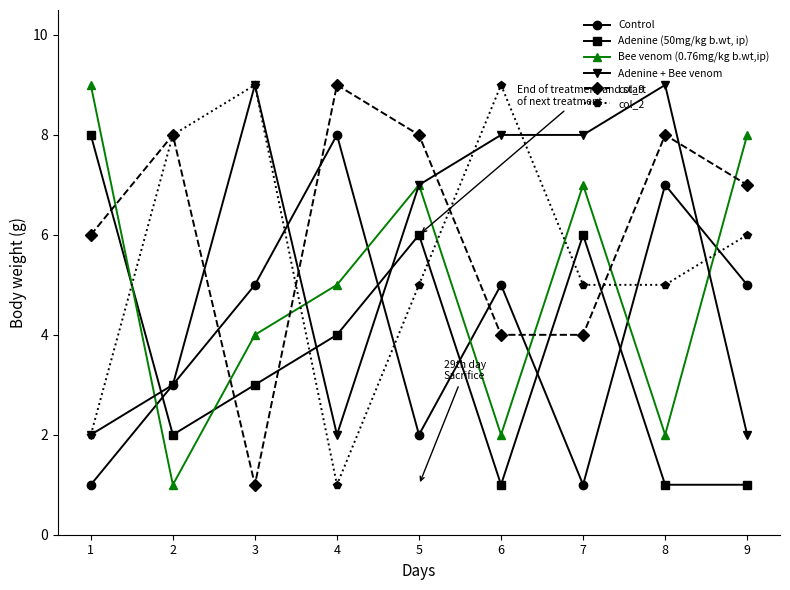

Rank the series at 8 from highest to lowest value.

Adenine + Bee venom, col_9, Control, col_2, Bee venom (0.76mg/kg b.wt,ip), Adenine (50mg/kg b.wt, ip)